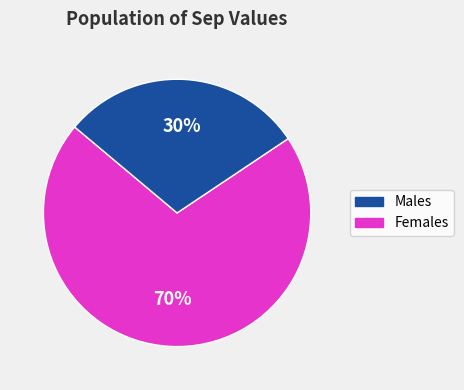

Is there a majority slice in this chart?

Yes